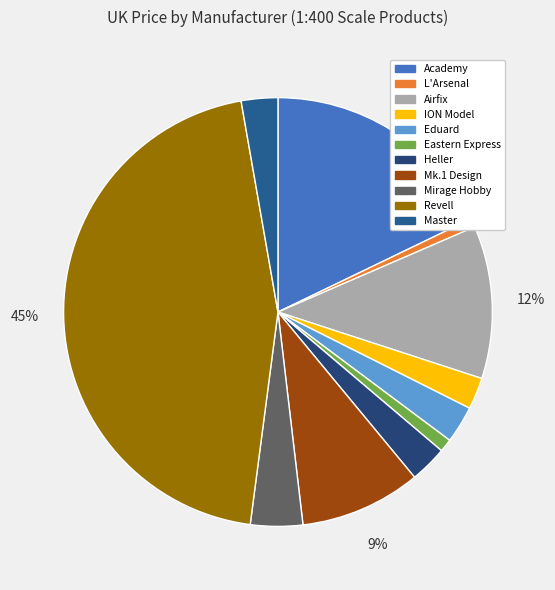

To the nearest percent, what is the average slice percentage?

9%